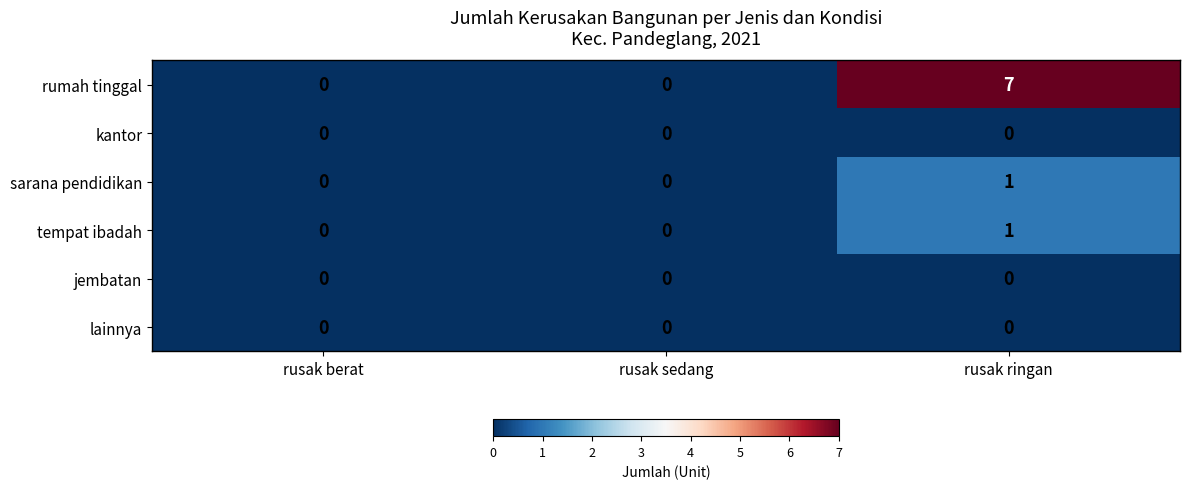

Which series has the widest spread of values?

rumah tinggal